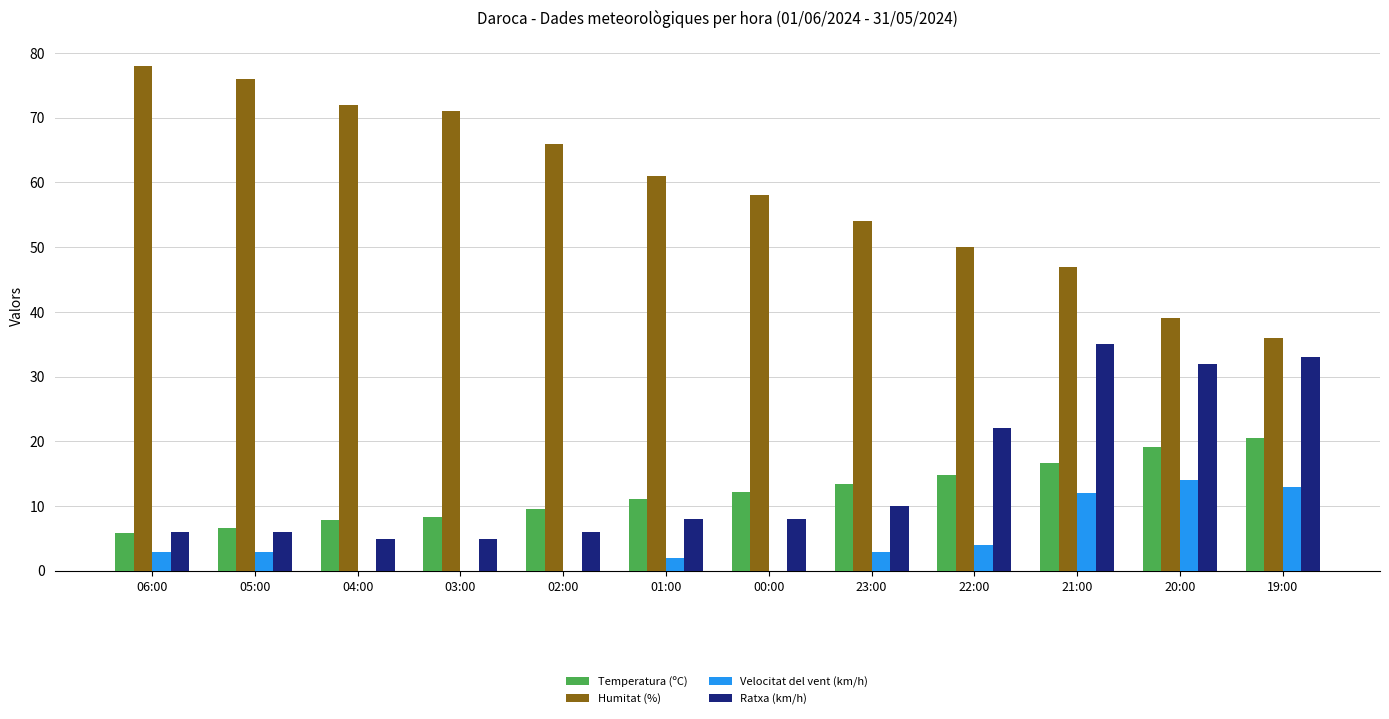

What value does the Ratxa (km/h) series have at 22:00?

22.0